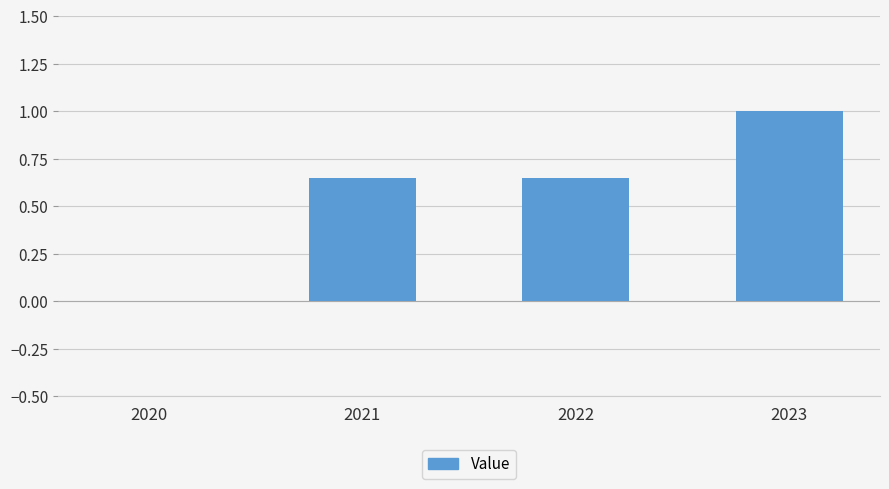

True or false: the data shows 0.2 at 2023.

False